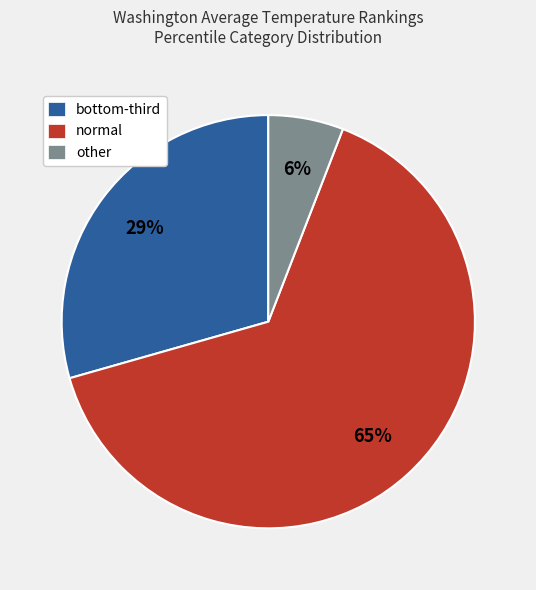

Which slice represents more than half of the pie?

normal